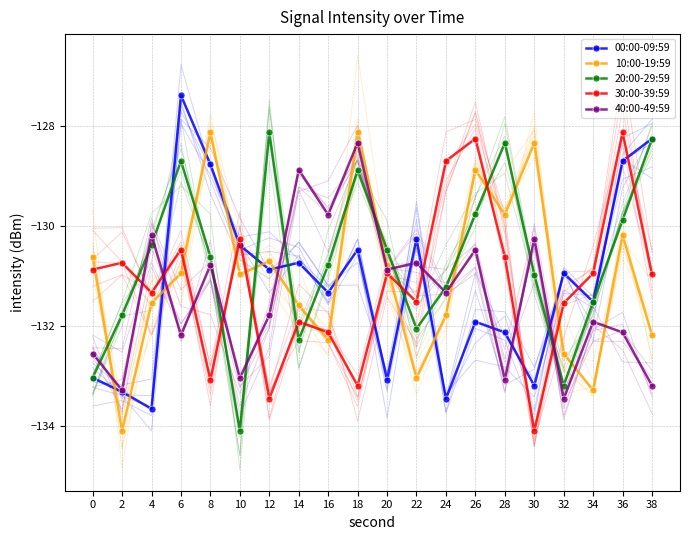

What is the spread (max minus min) of values at 18?

5.1